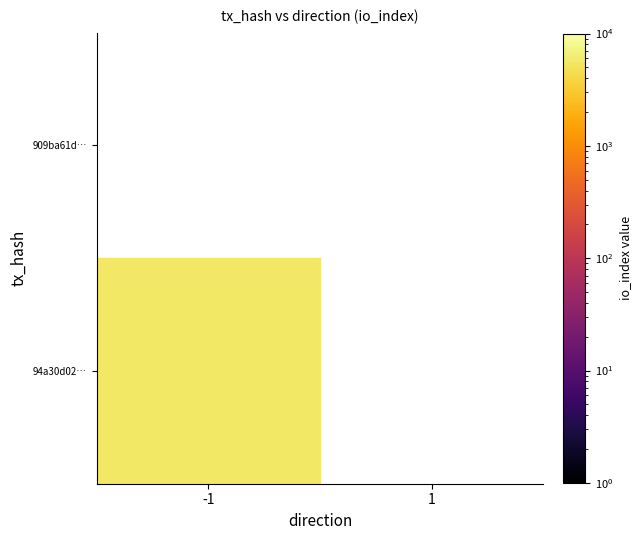

Which series has the widest spread of values?

94a30d029e1cad462742e137ccf5b952c14d693